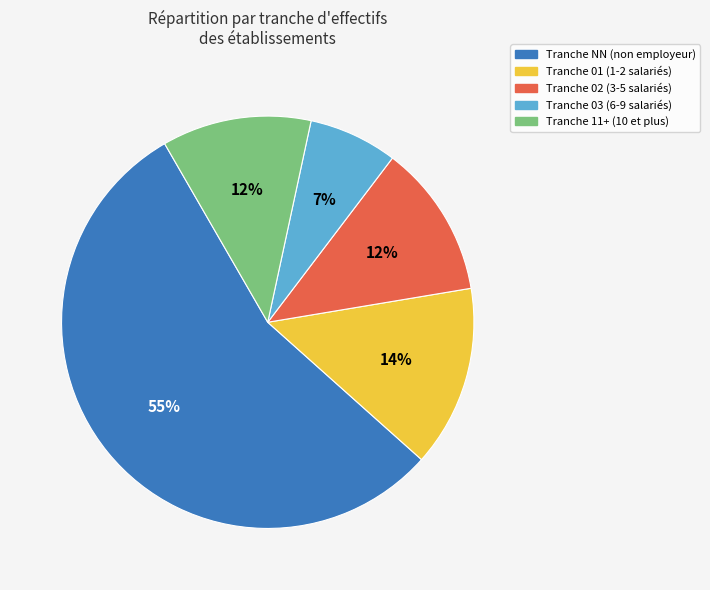

Is it true that Tranche 02 (3-5 salariés) is 20% of the pie?

False